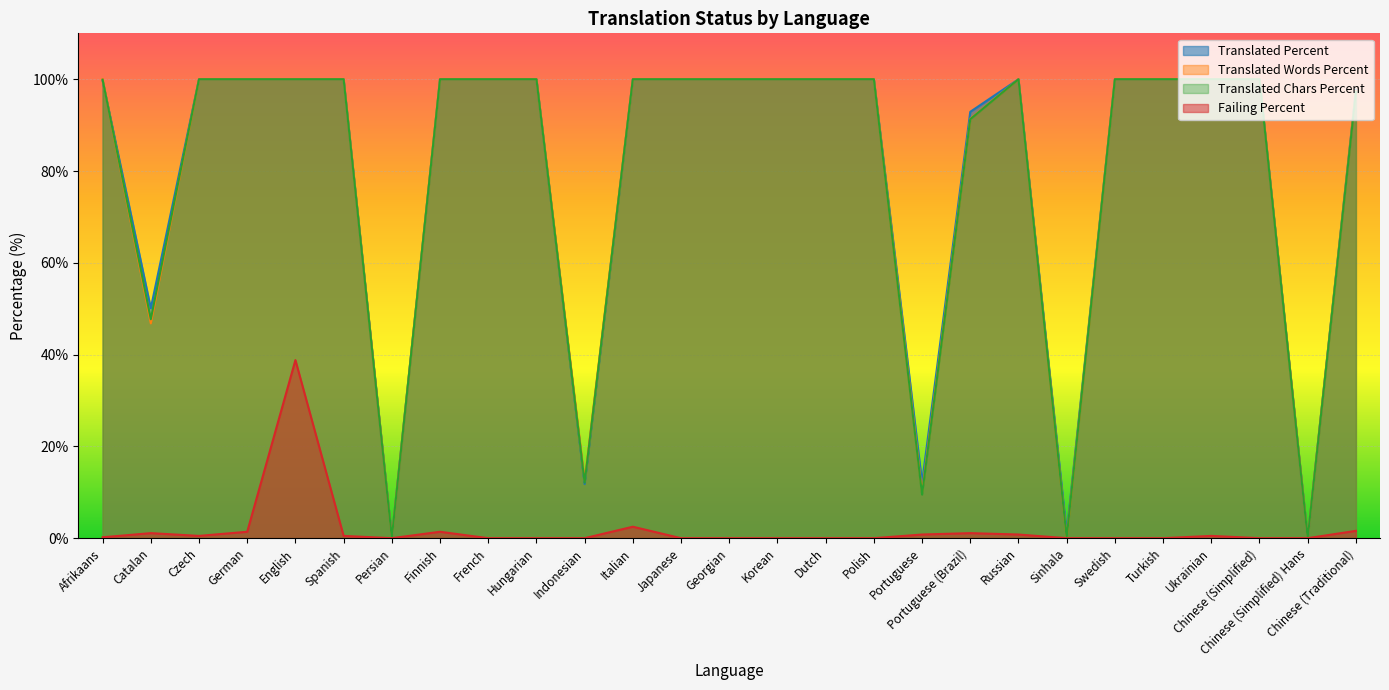

At which label does failing_percent reach its minimum?

Persian